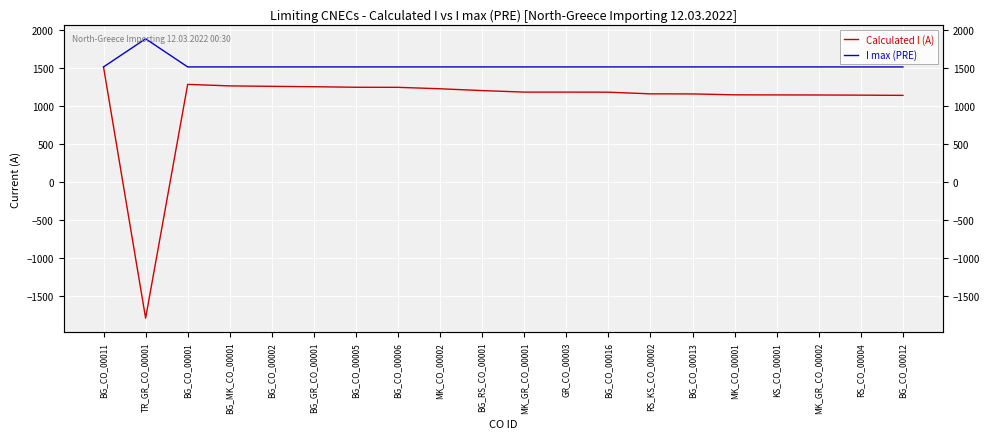

List the labels in order of I max (PRE) value, smallest first.

BG_CO_00011, BG_CO_00001, BG_MK_CO_00001, BG_CO_00002, BG_GR_CO_00001, BG_CO_00005, BG_CO_00006, MK_CO_00002, BG_RS_CO_00001, MK_GR_CO_00001, GR_CO_00003, BG_CO_00016, RS_KS_CO_00002, BG_CO_00013, MK_CO_00001, KS_CO_00001, MK_GR_CO_00002, RS_CO_00004, BG_CO_00012, TR_GR_CO_00001